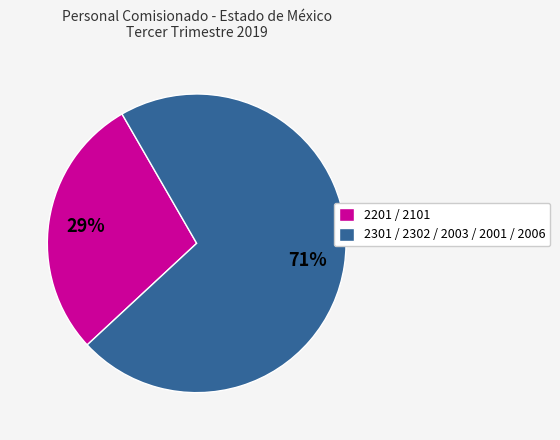

Which category accounts for the majority?

2301 / 2302 / 2003 / 2001 / 2006